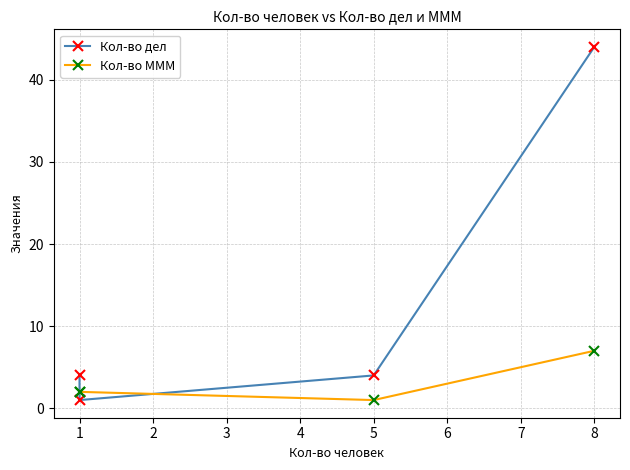

At which category does Кол-во дел reach its first local valley?

1